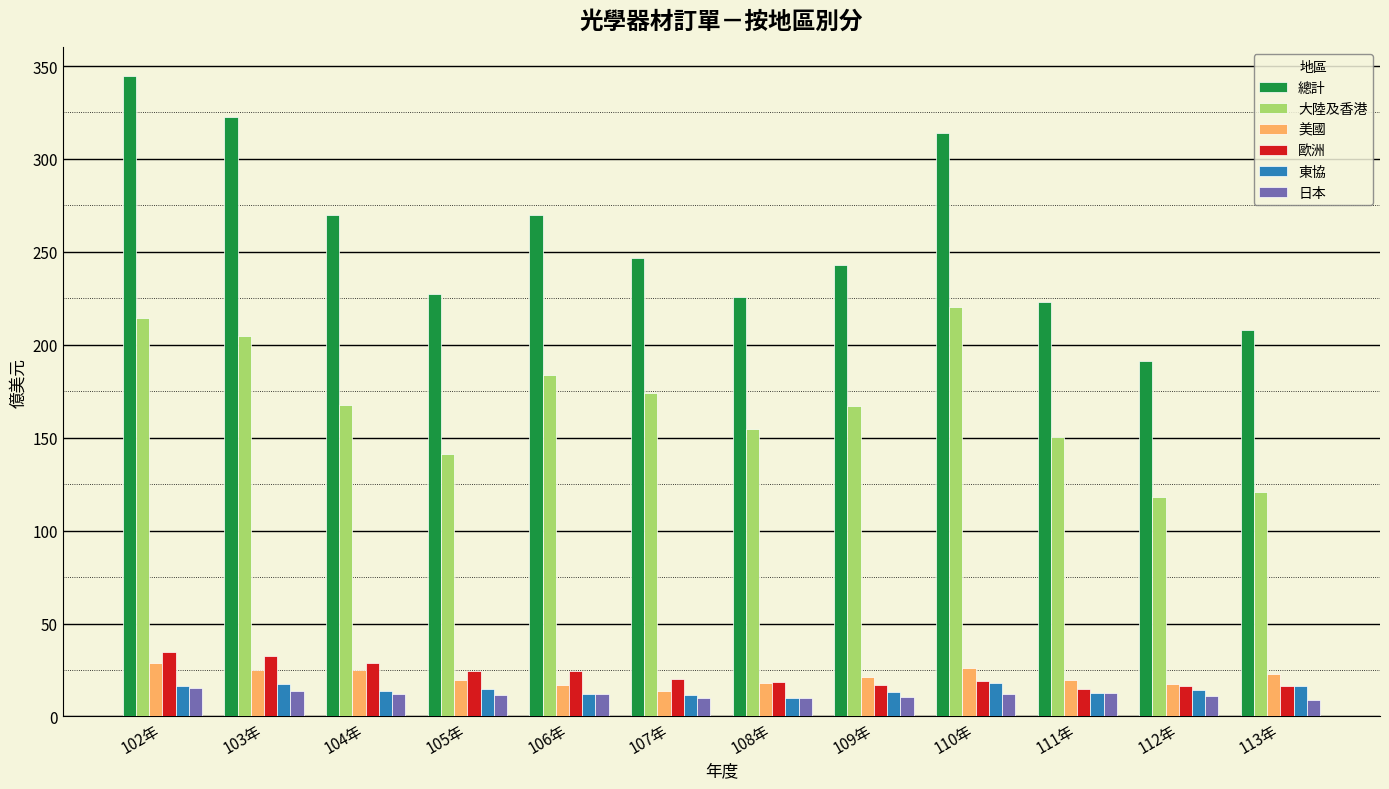

At which label does 總計 first exceed 246?

102年